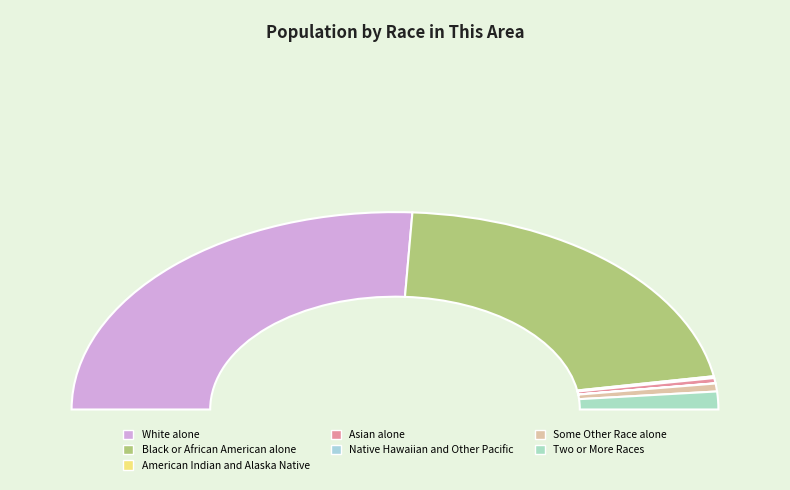

Approximately how many times larger is the value at Black or African American alone compared to White alone?

0.8